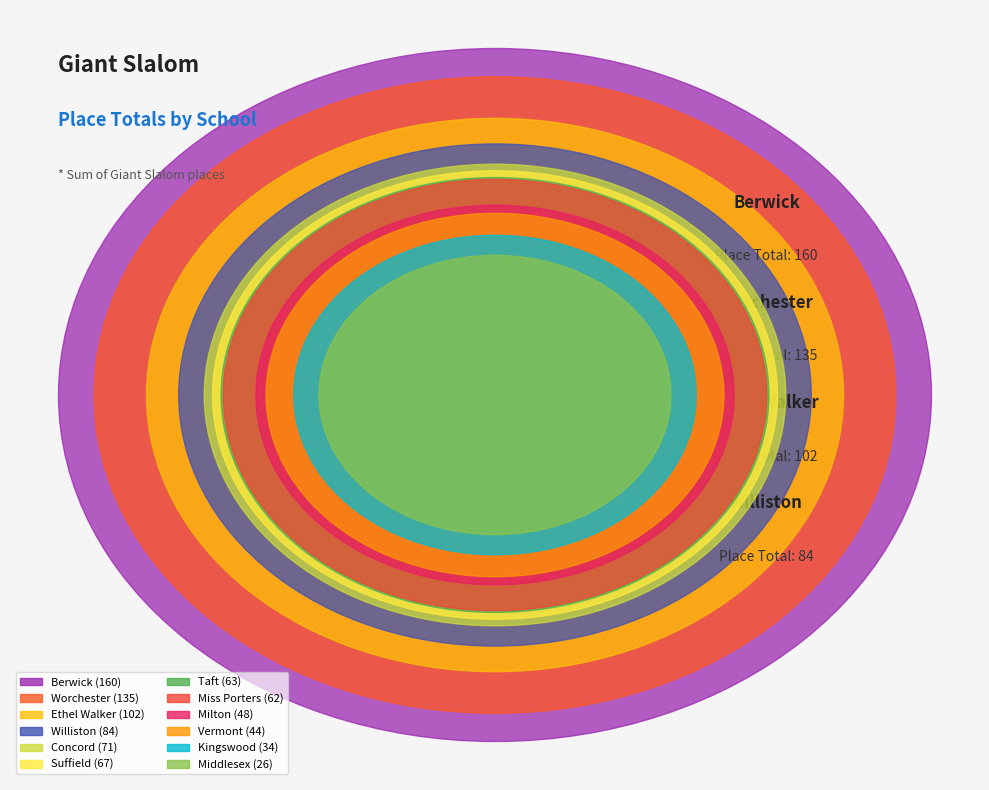

Which slice is the largest?

Berwick